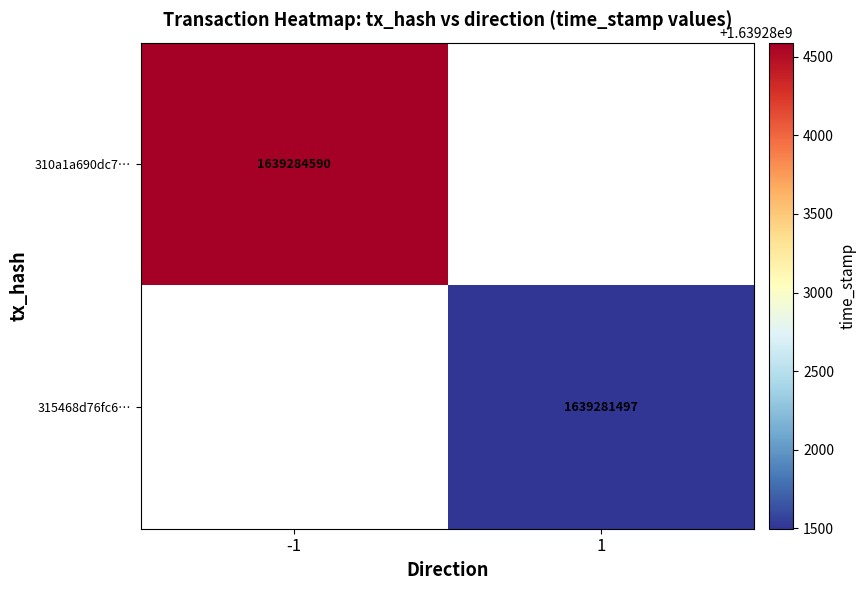

Is it true that 315468d76fc6… equals 1639281497 at 1?

True